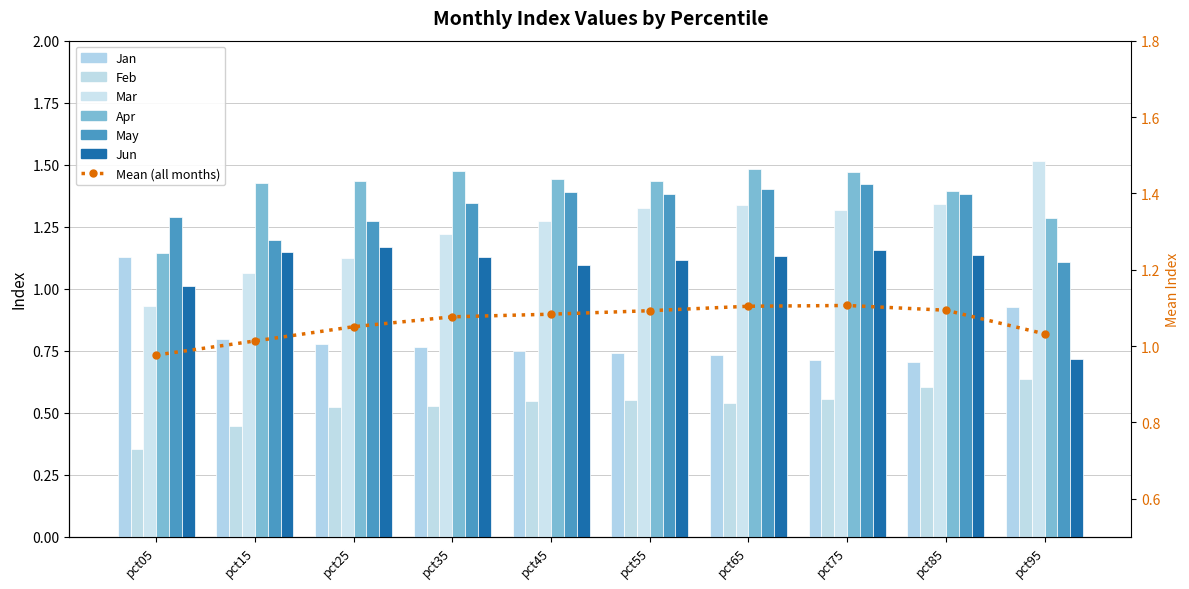

How many May values are between 1 and 2?

10